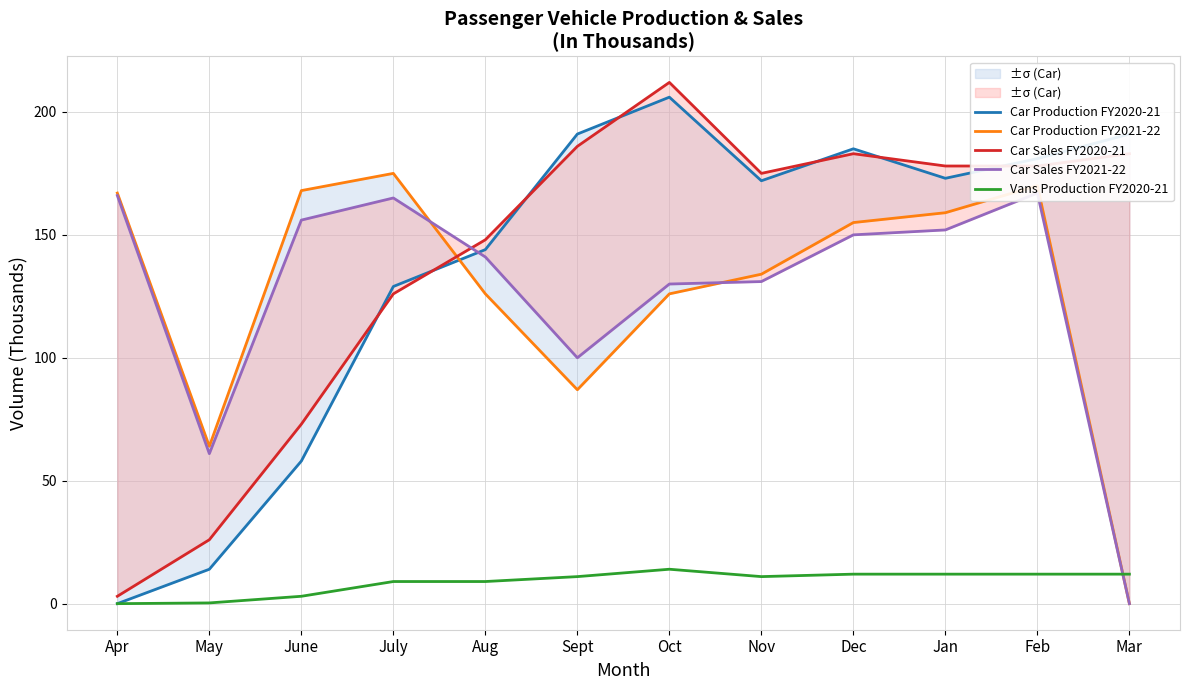

List the labels in order of Vans Production FY2020-21 value, smallest first.

Apr, May, June, July, Aug, Sept, Nov, Dec, Jan, Feb, Mar, Oct